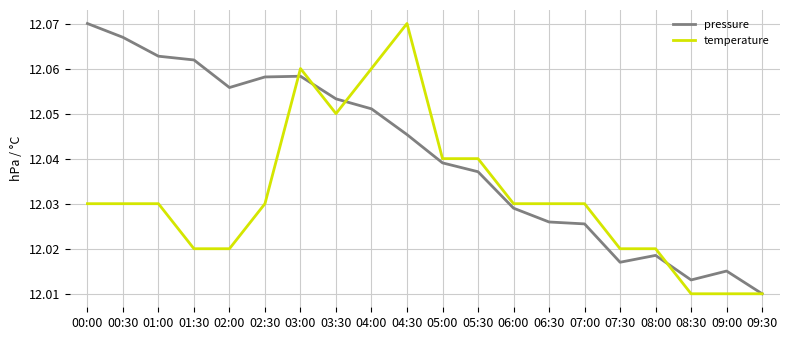

What position from the left is 09:30?

20